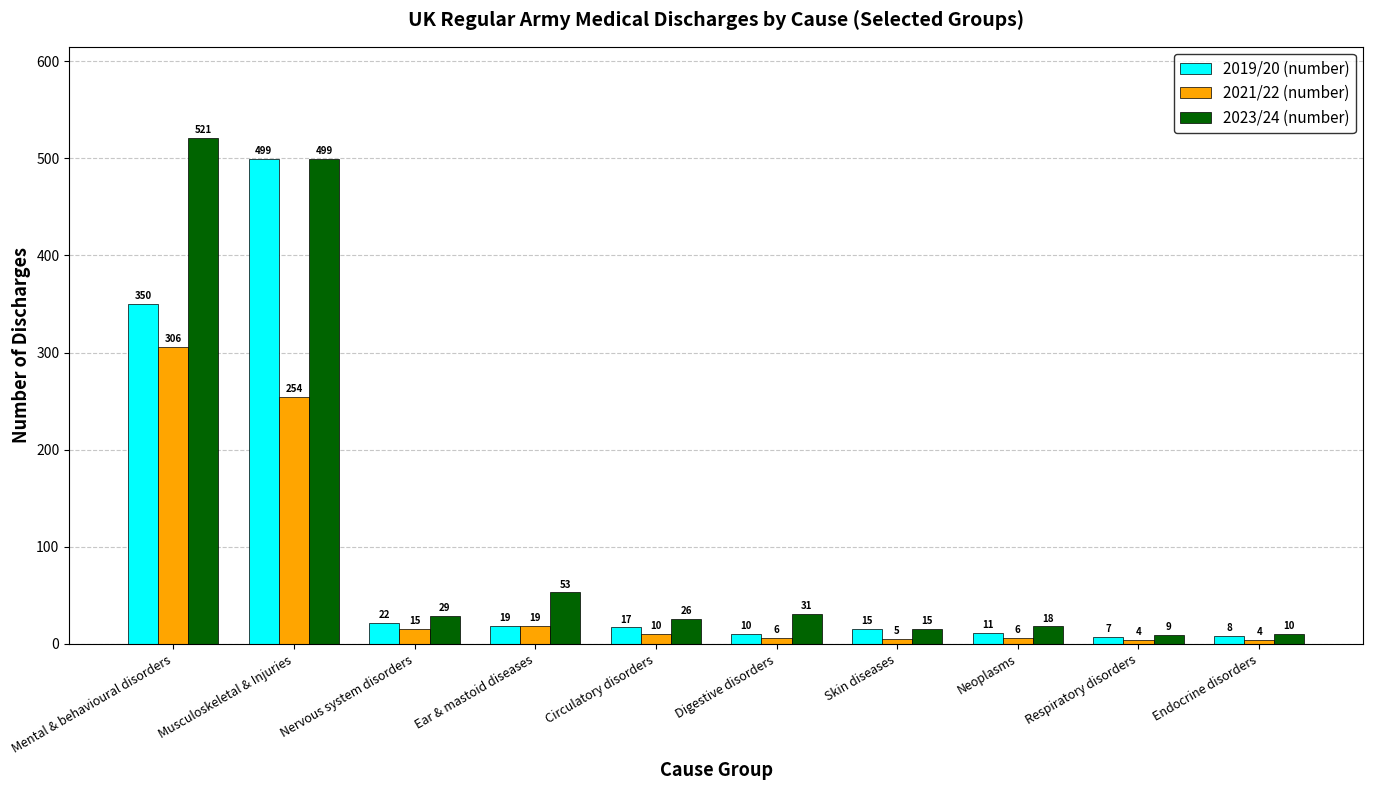

What is the label of the 5th bar from the right?

Digestive disorders